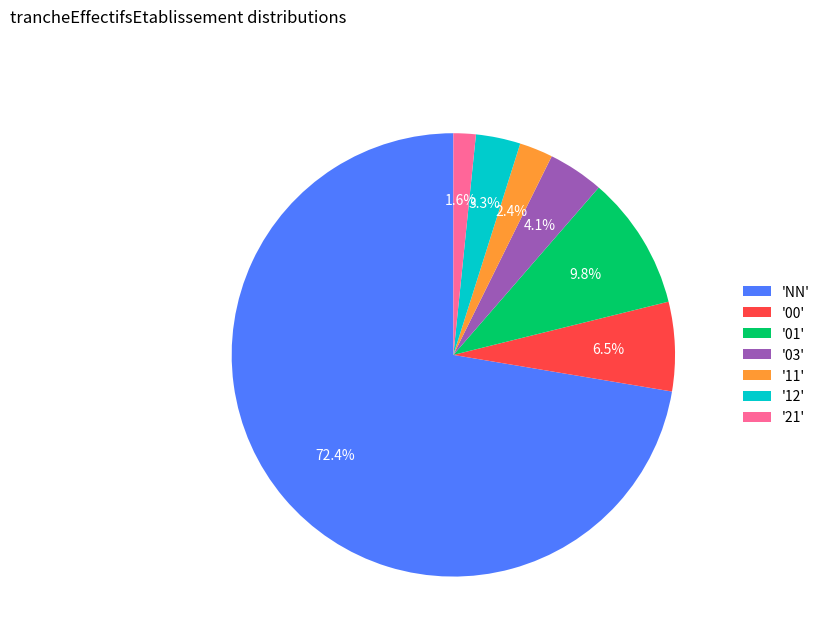

Combined, do '11' and '03' account for over 50%?

No